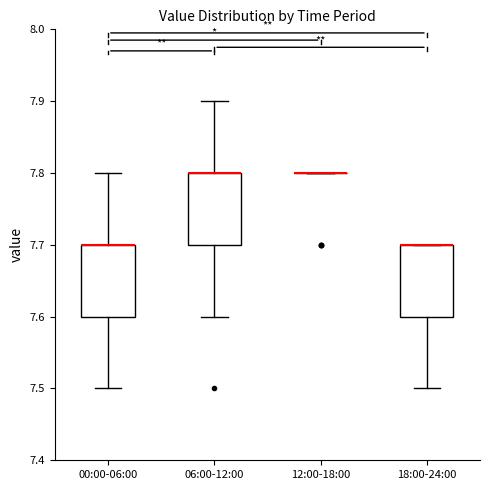

Reading left to right, read every box against the y-axis: the position of its median line, the range the box covers, and the ends of its whiskers. The values are not printed on the chart, so give them approximately, as read against the axis.

00:00-06:00: median 7.7 (drawn on the box's upper edge), box 7.6 to 7.7, whiskers 7.5 to 7.8
06:00-12:00: median 7.8 (drawn on the box's upper edge), box 7.7 to 7.8, whiskers 7.6 to 7.9
12:00-18:00: box collapsed to a line at 7.8, whiskers 7.8 to 7.8
18:00-24:00: median 7.7 (drawn on the box's upper edge), box 7.6 to 7.7, whiskers 7.5 to 7.7